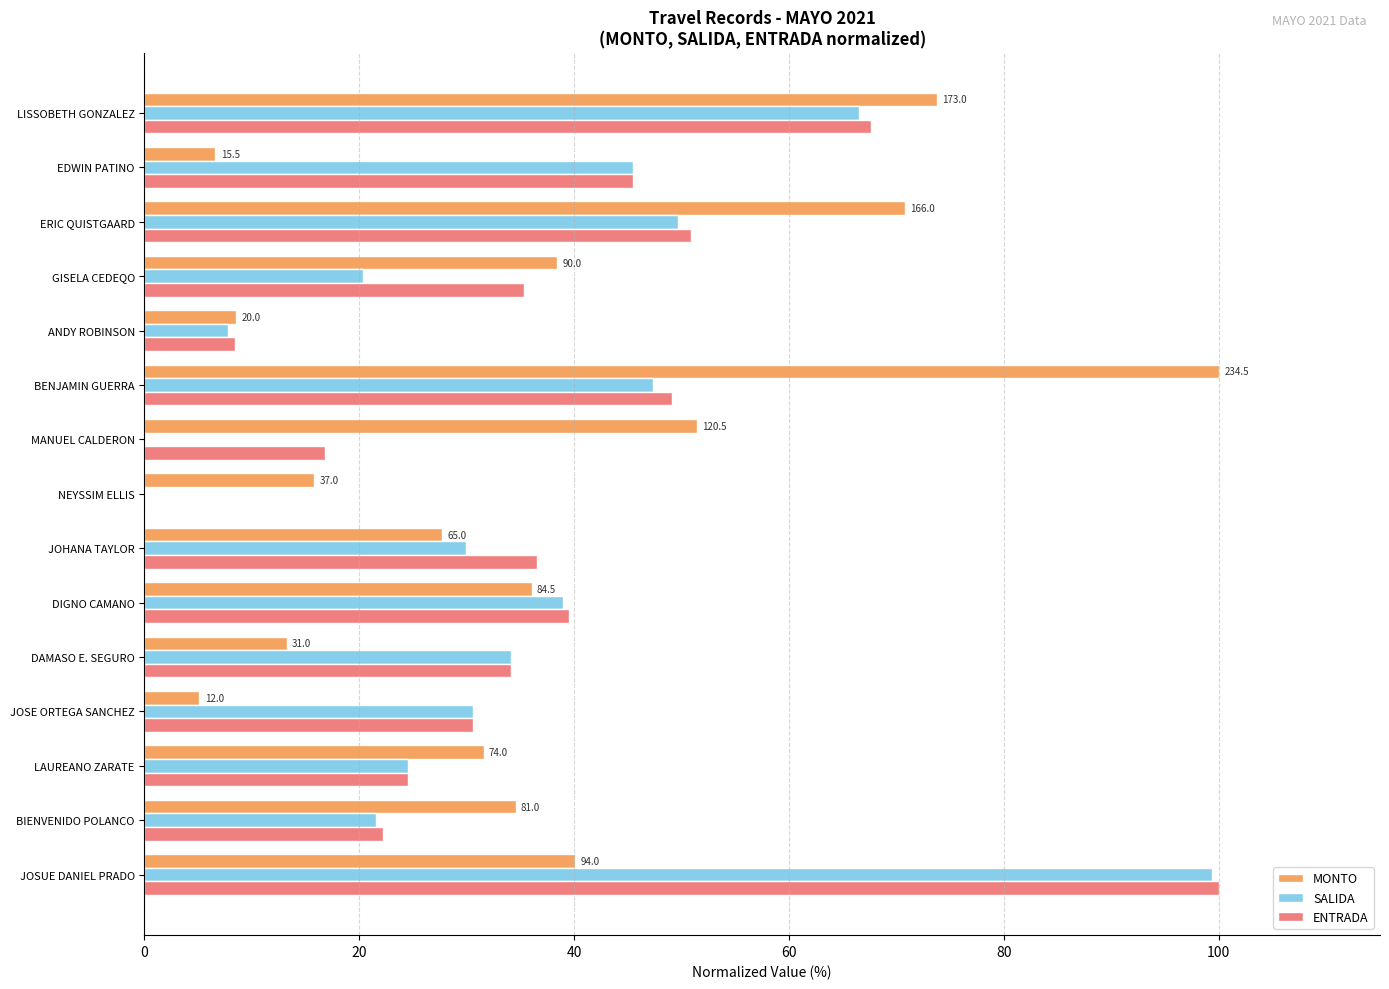

Between DAMASO E. SEGURO and JOHANA TAYLOR, which series saw the biggest shift?

MONTO